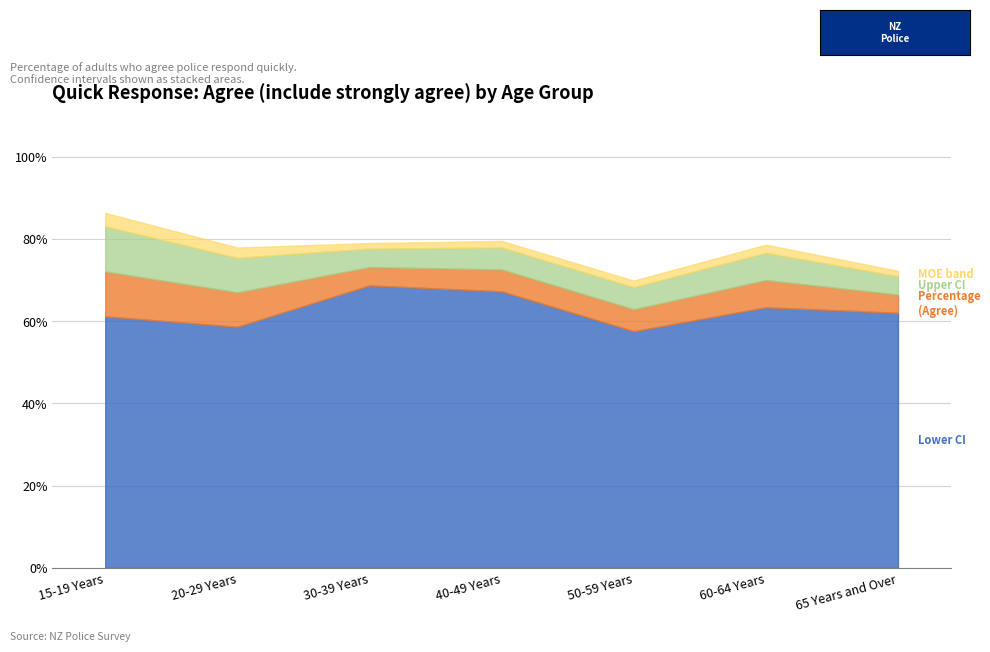

What is the lowest value of the Lower CI series?

57.6